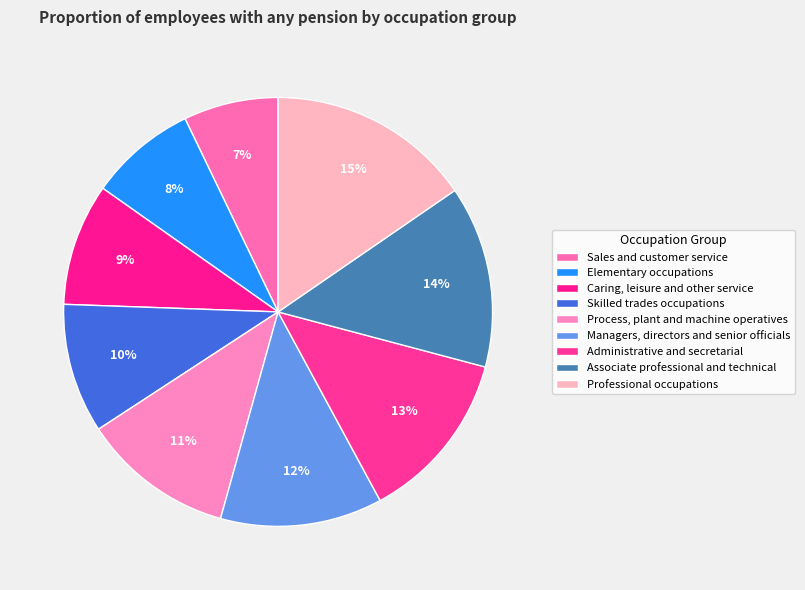

Count the number of slices in the pie.

9